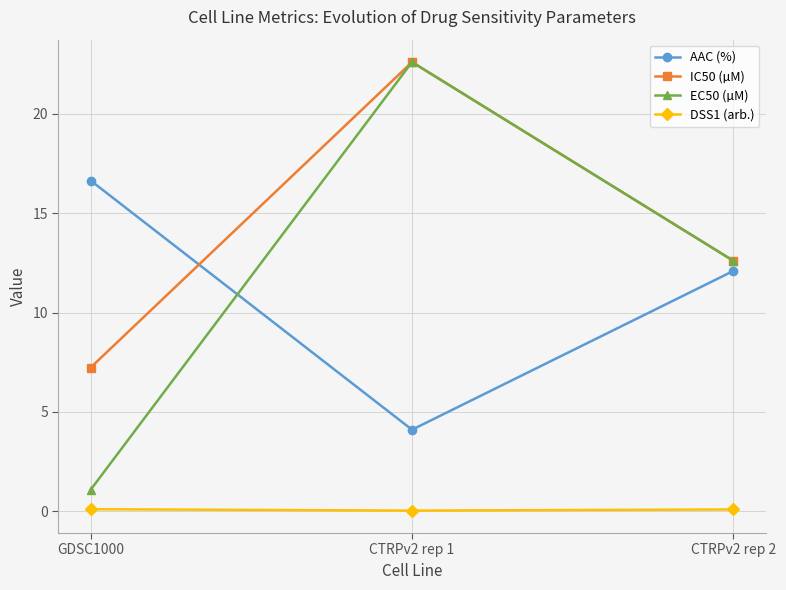

What is the difference between the EC50 (µM) values at CTRPv2 rep 1 and GDSC1000?

21.5